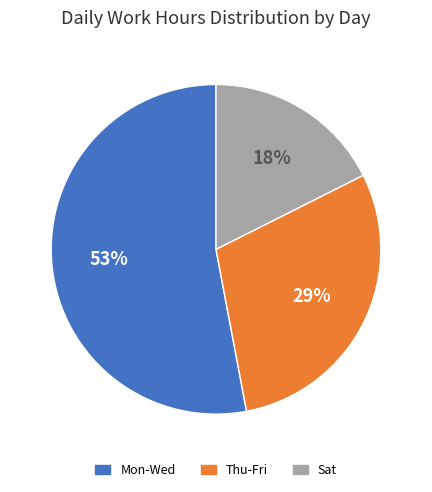

How many segments does this pie chart have?

3